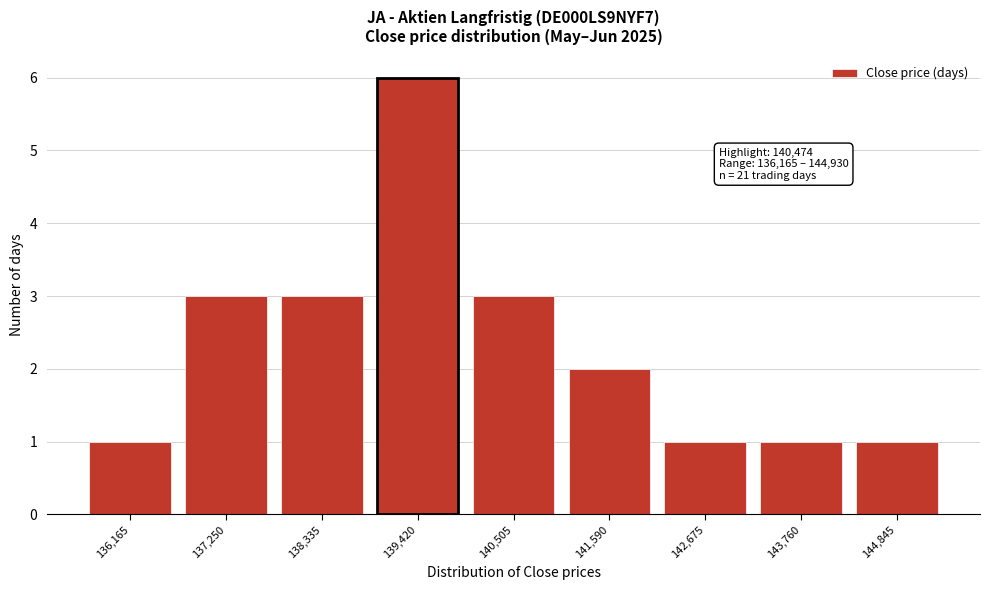

Reading left to right, extract all data points from this chart.

136,165=1	137,250=3	138,335=3	139,420=6	140,505=3	141,590=2	142,675=1	143,760=1	144,845=1